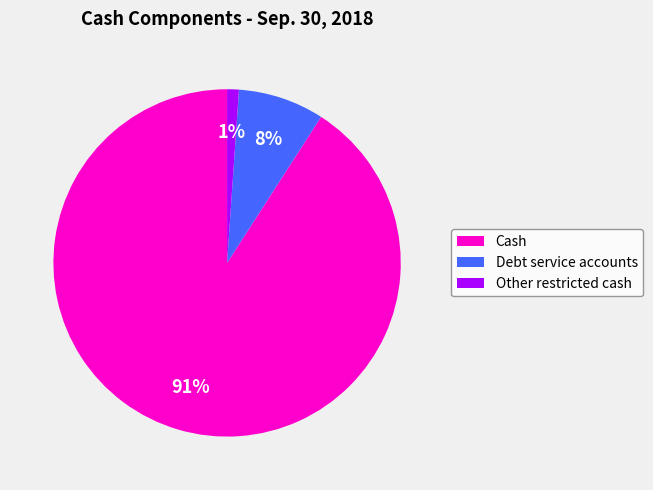

To the nearest percent, what percentage of the pie is Cash?

91%